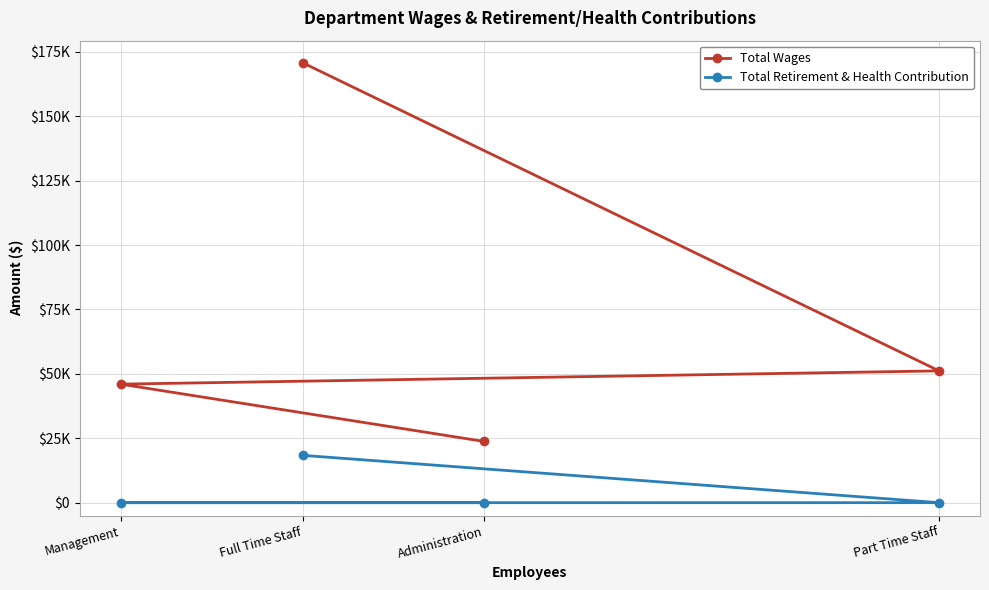

How many data points does each series have?

4